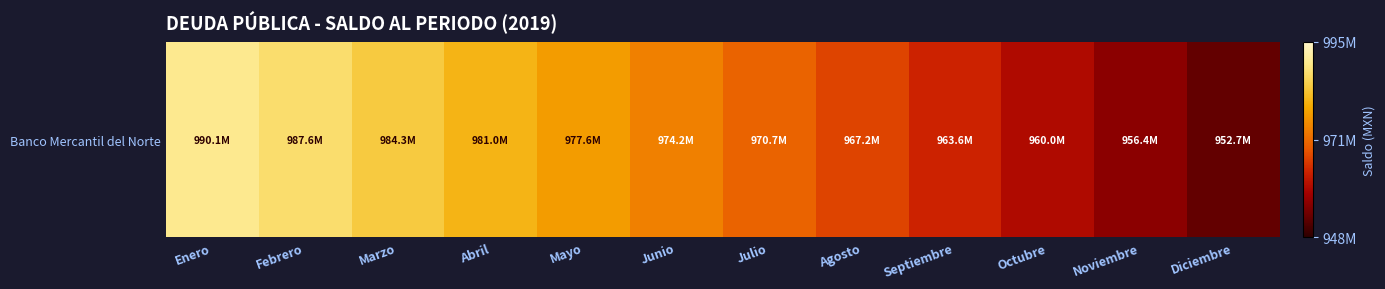

What is the sum of all values?

11665370120.8